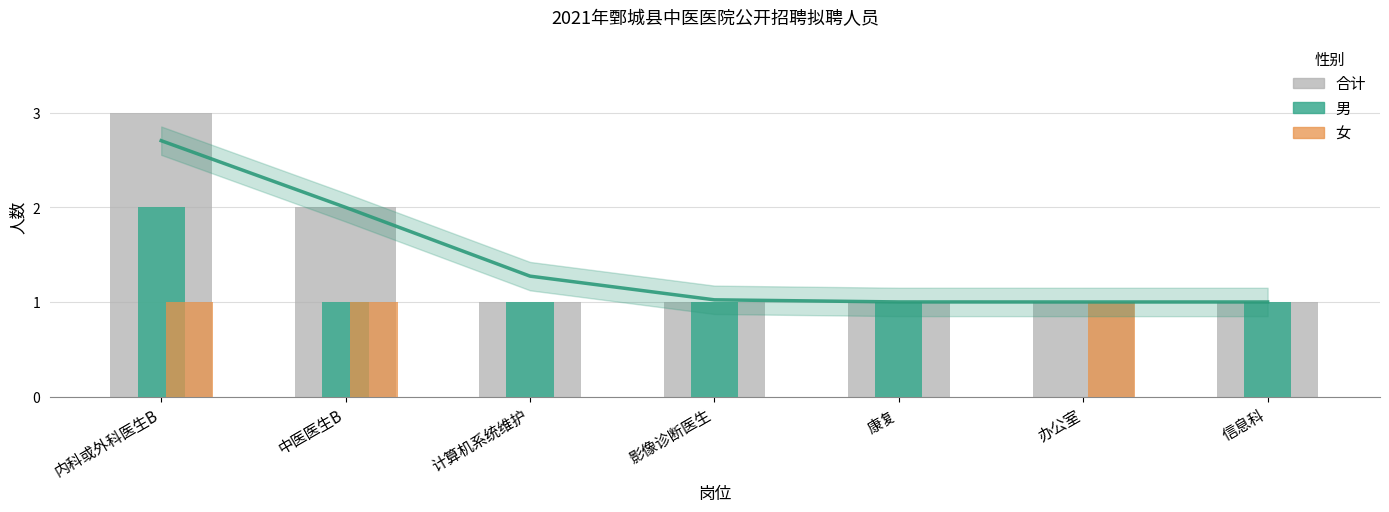

What is the label of the 6th bar from the right?

中医医生B